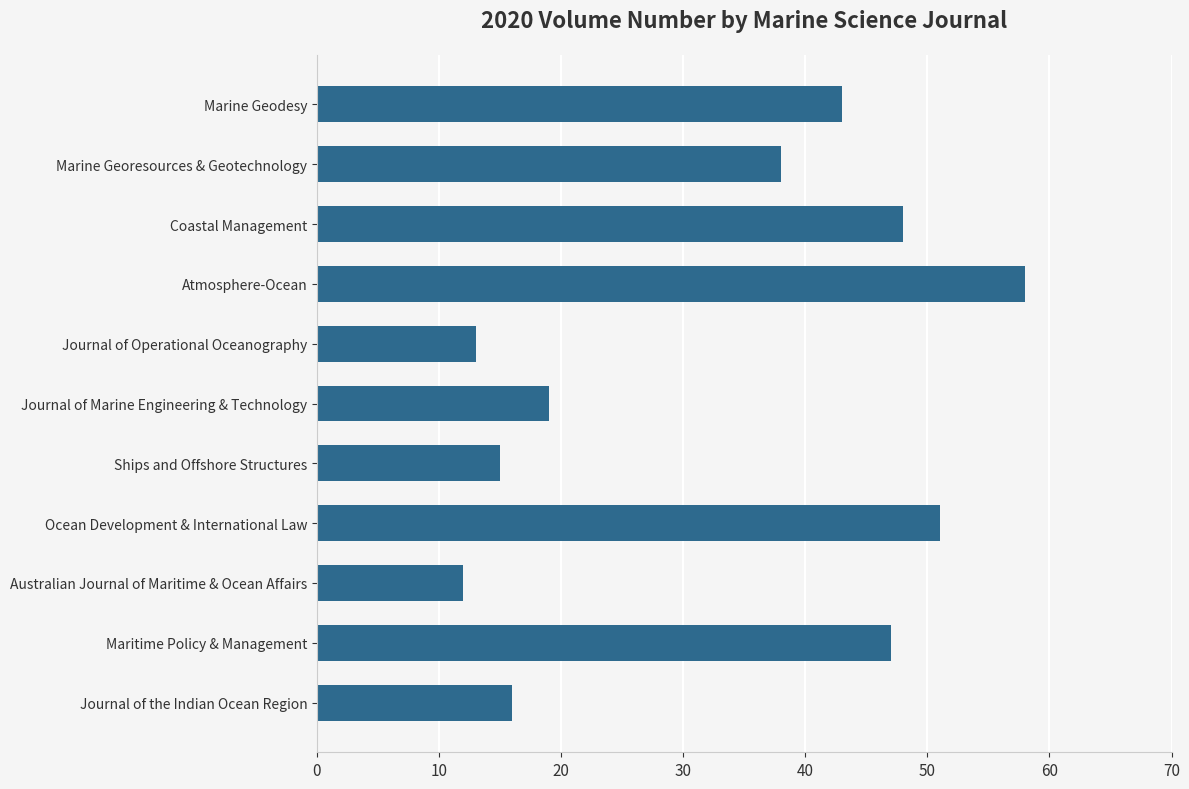

The value at Journal of Operational Oceanography is 3. True or false?

False